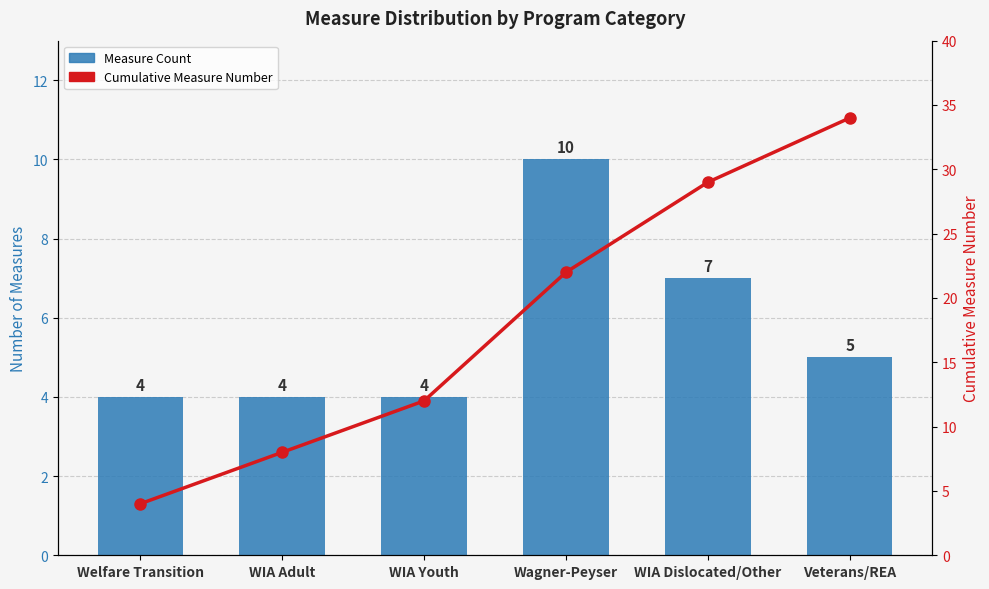

What is the label of the 6th bar from the left?

Veterans/REA